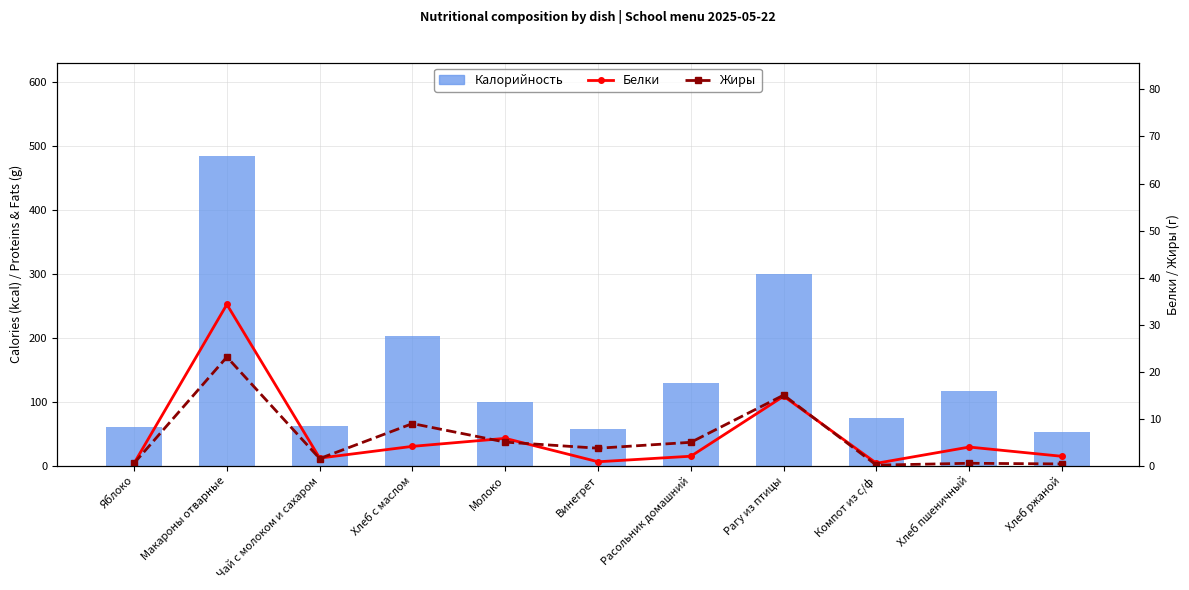

What is the approximate value of Жиры at Чай с молоком и сахаром?

1.5